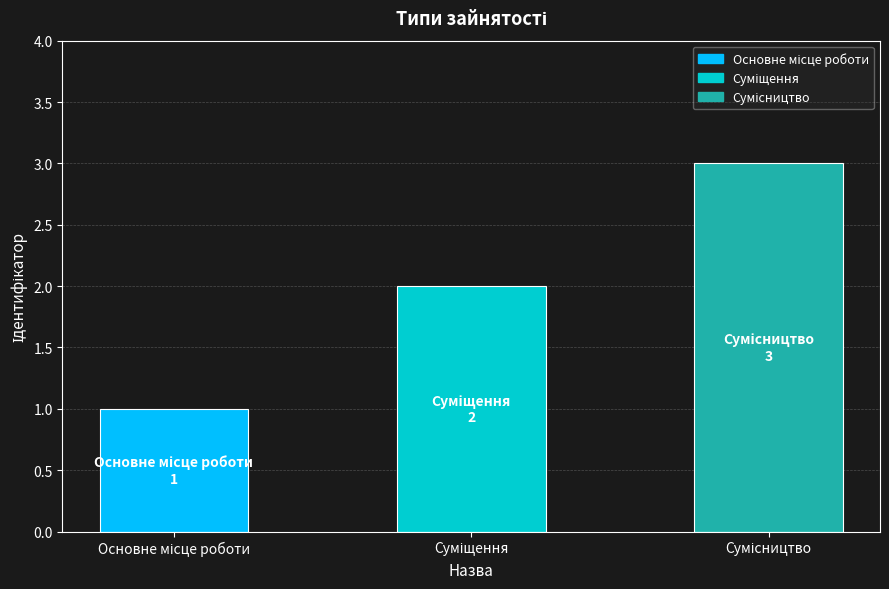

List the labels in order of value, smallest first.

Основне місце роботи, Суміщення, Сумісництво